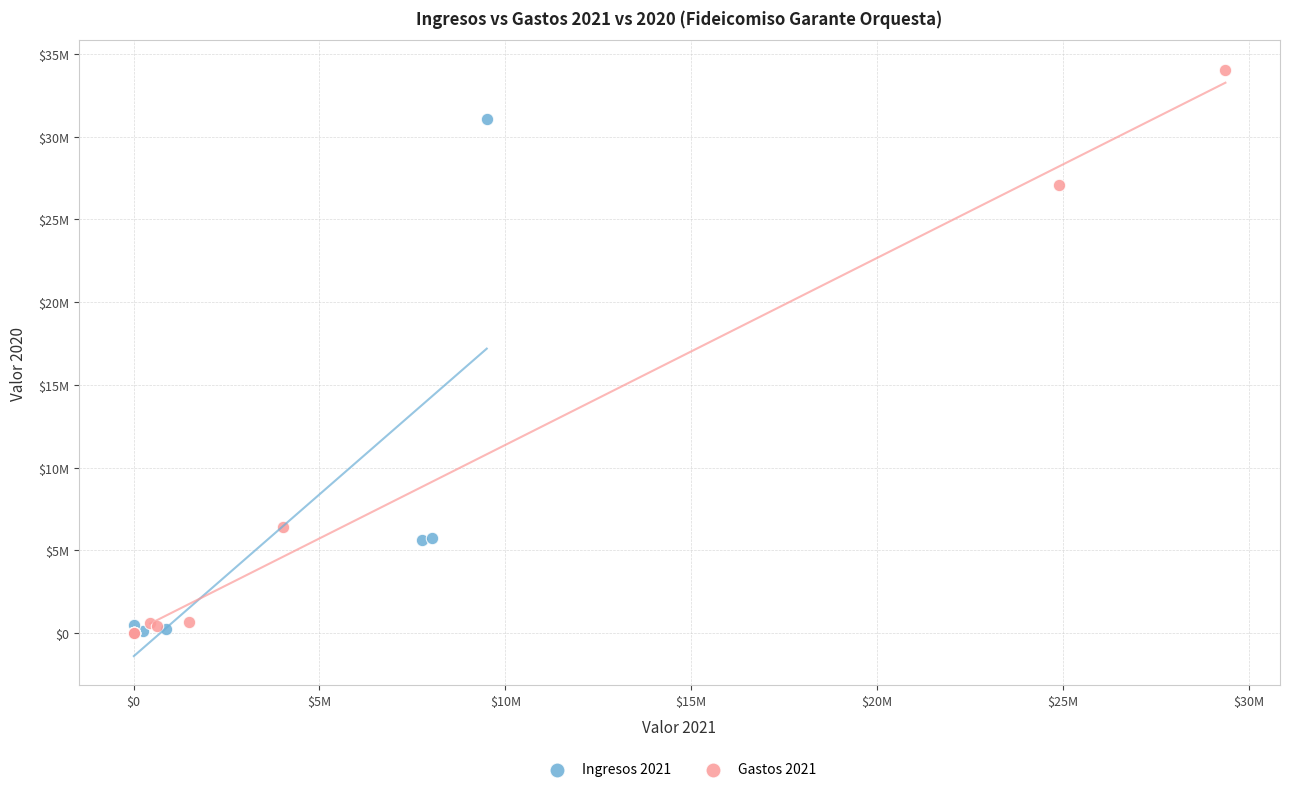

Which series reaches the maximum Y coordinate?

Gastos 2021